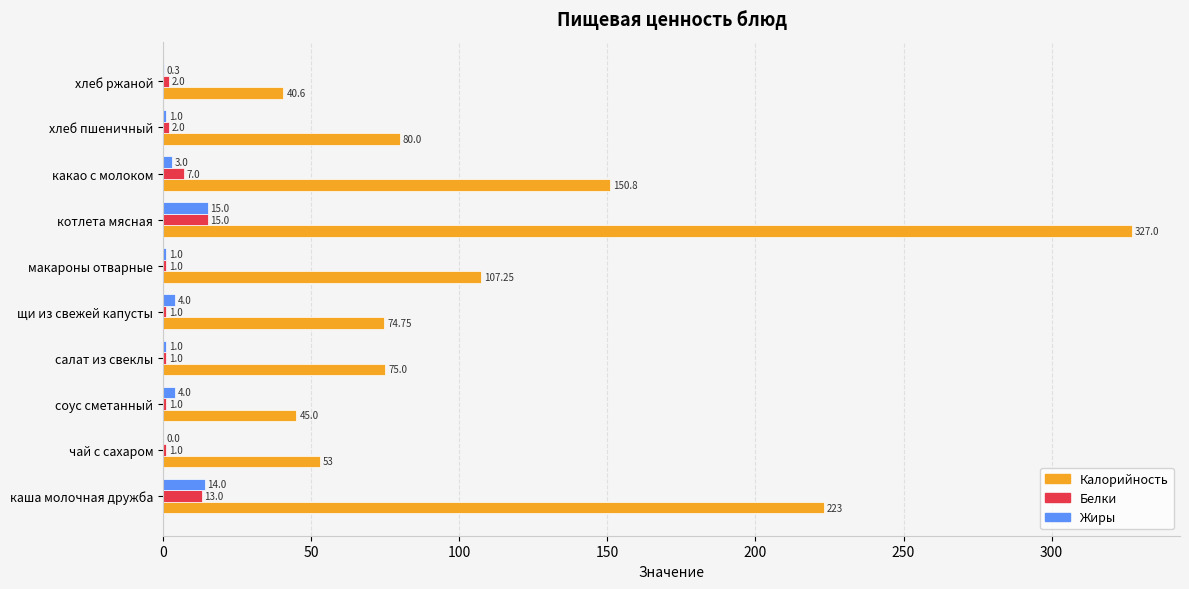

Between макароны отварные and хлеб пшеничный, which series saw the biggest shift?

Калорийность